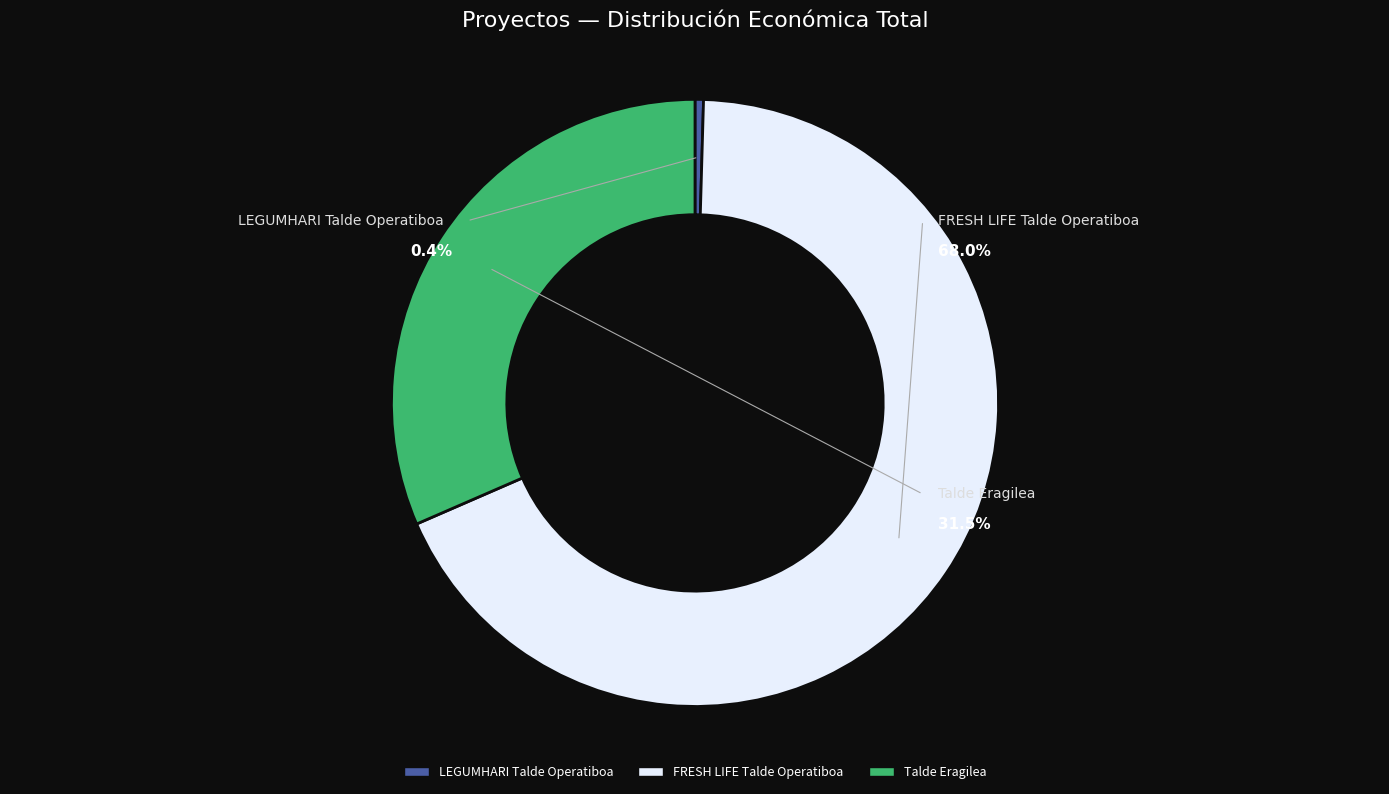

Rank the categories by value from highest to lowest.

FRESH LIFE Talde Operatiboa, Talde Eragilea, LEGUMHARI Talde Operatiboa